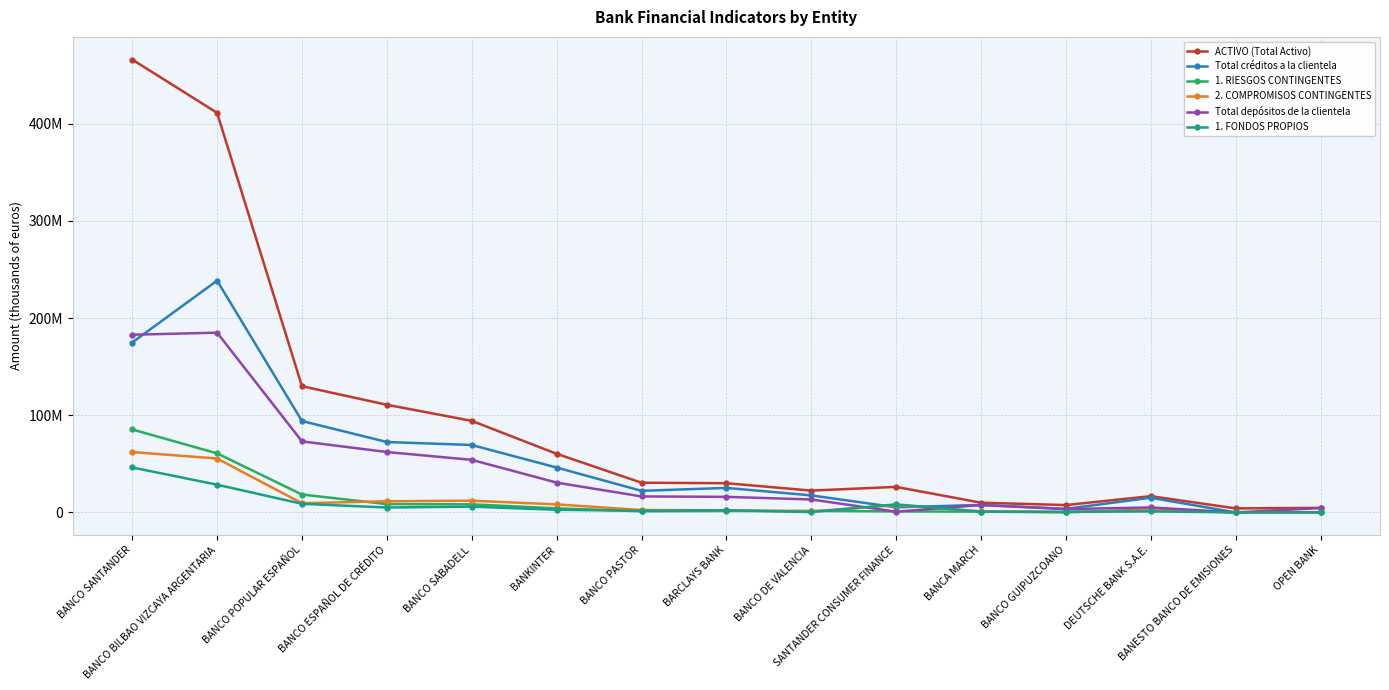

Is the value of 1. FONDOS PROPIOS at BANCO GUIPUZCOANO greater than the value of ACTIVO (Total Activo) at BANCA MARCH?

No